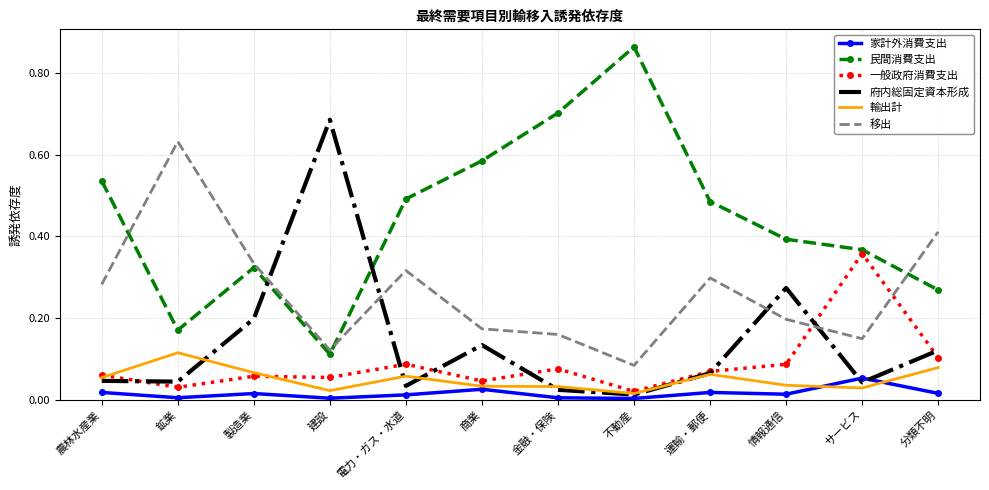

Which label corresponds to the largest value in the chart?

不動産